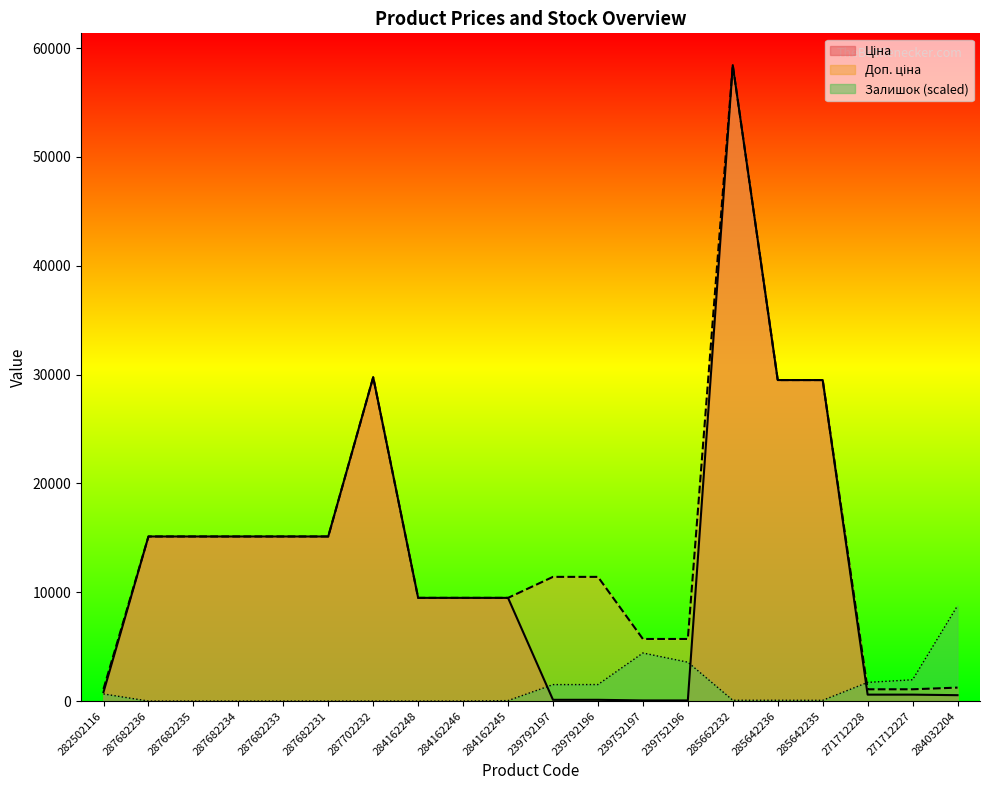

What is the sum of all Залишок values?

24353.1